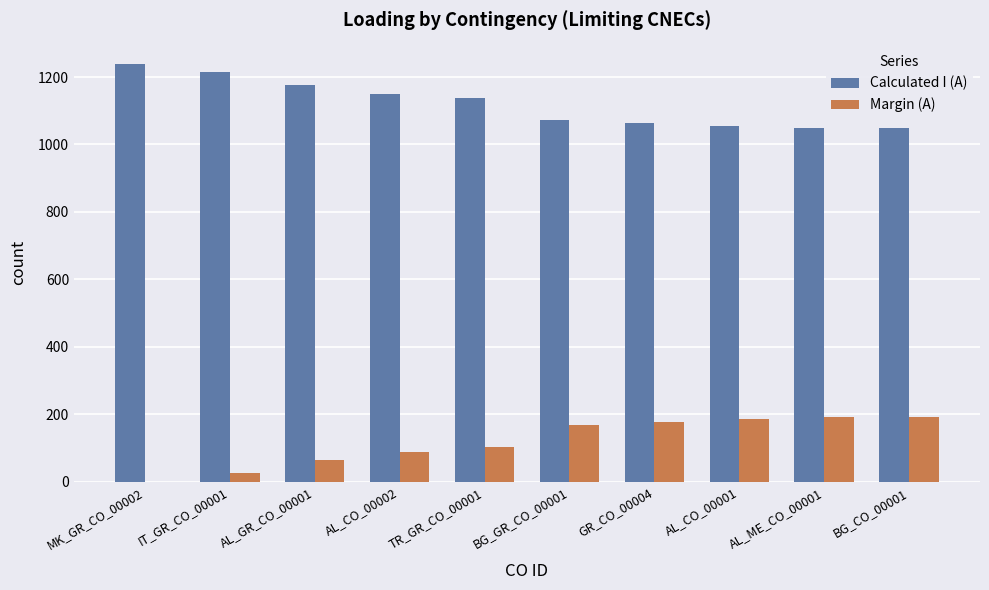

How many positive values does the Margin (A) series have?

9